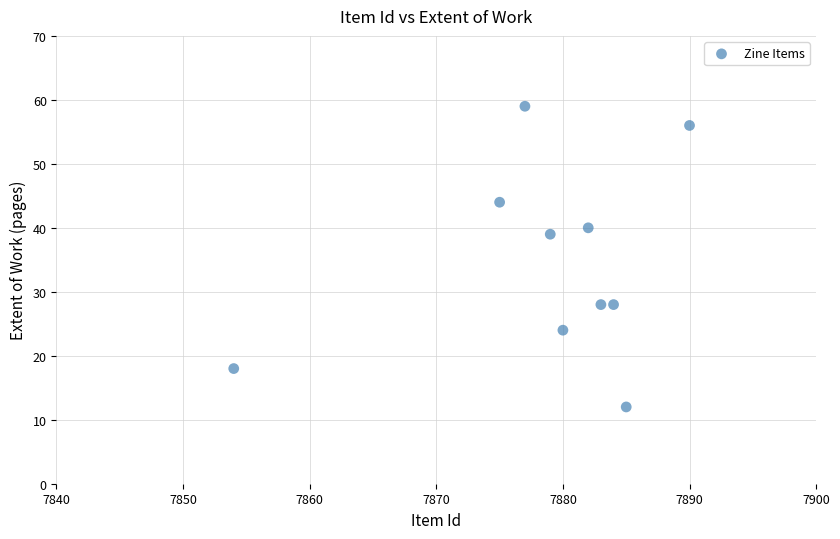

What Y value in the scatter plot is closest to 35?

39